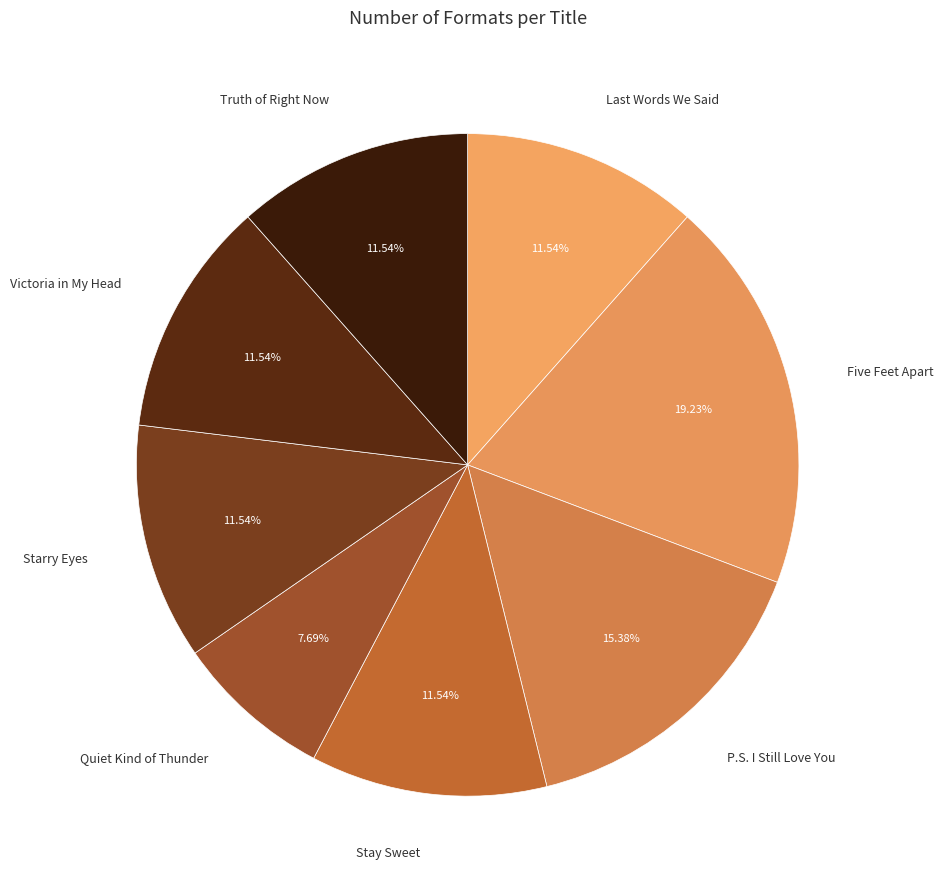

What percentage is the Stay Sweet slice, to the nearest percent?

12%